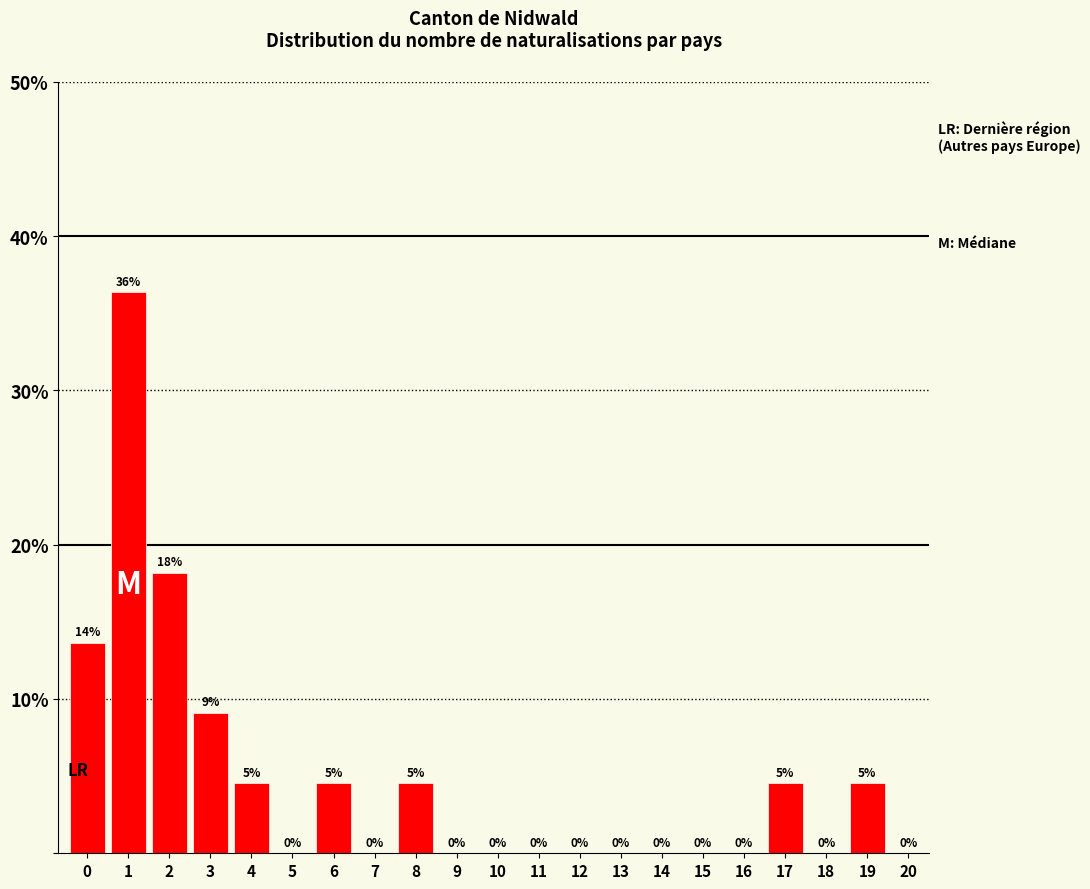

Which has a higher value, 20 or 3?

3